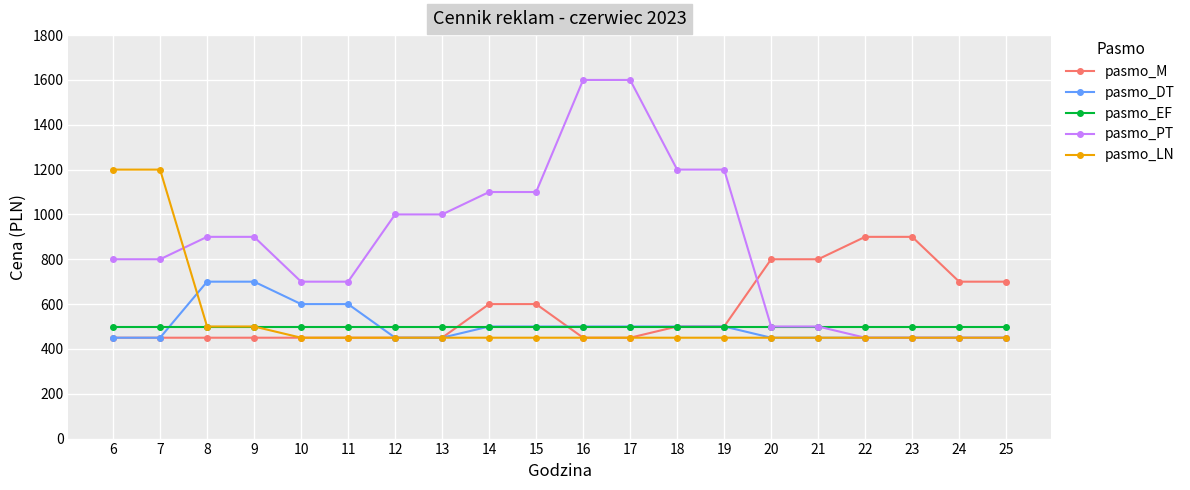

True or false: pasmo_LN has a value of 133 at 19.

False